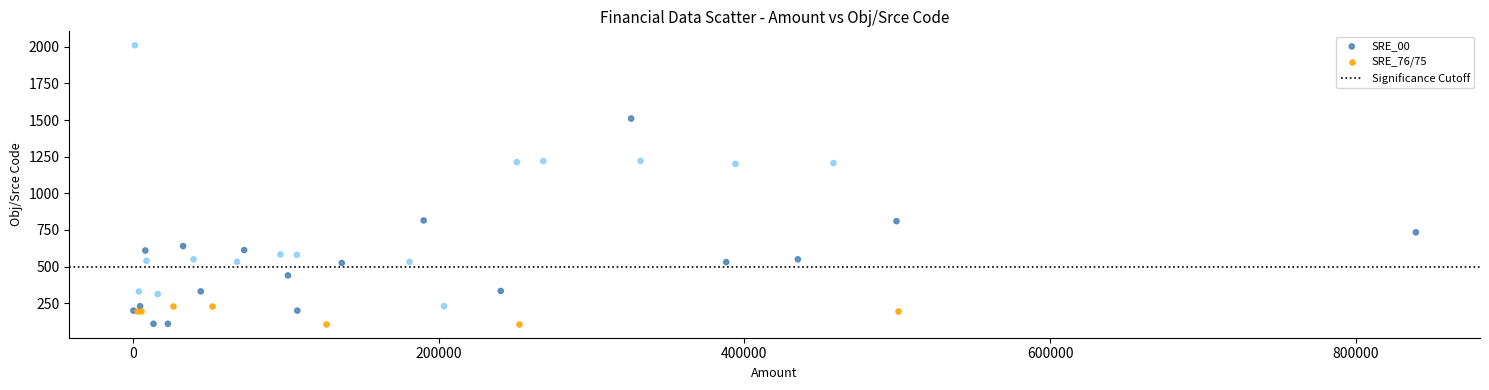

Which series reaches the maximum Y coordinate?

SRE_00